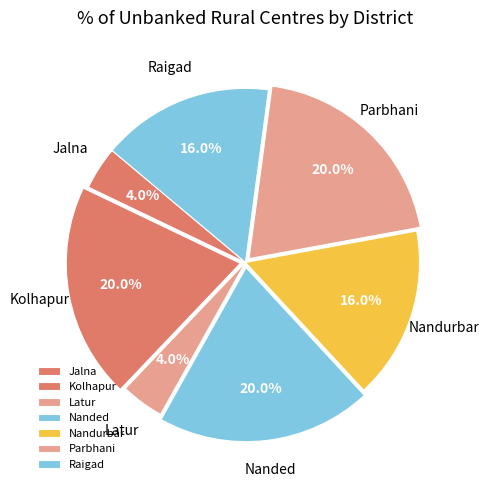

What percentage do Nandurbar and Kolhapur together represent?

36.0%